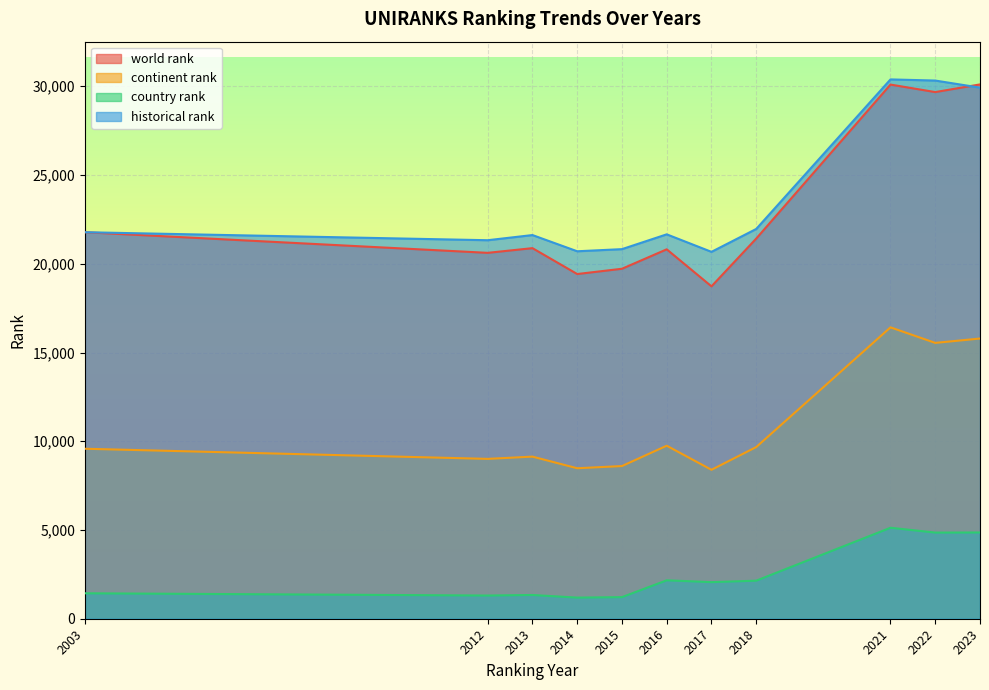

Between 2012 and 2023, which is larger?

2023